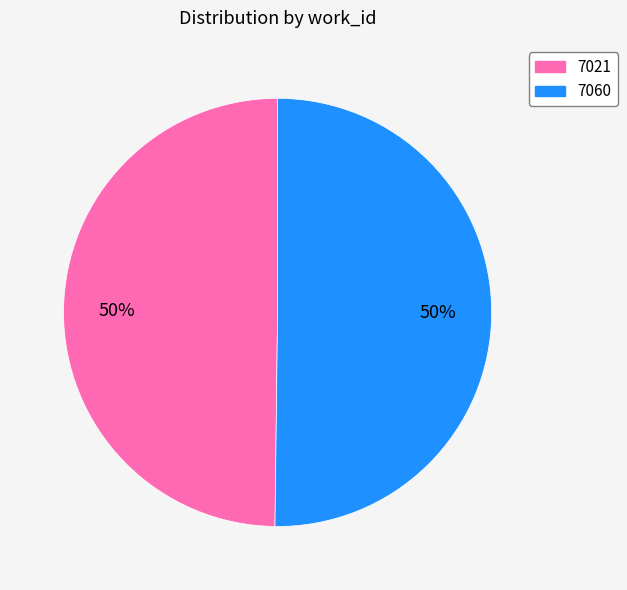

To the nearest percent, what is the combined percentage of 7021 and 7060?

100%